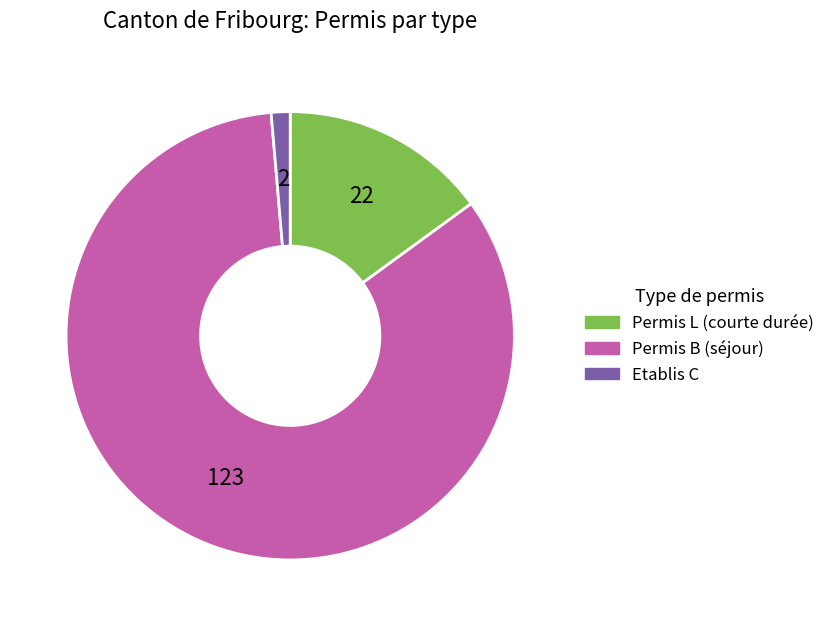

Does any single category account for the majority?

Yes